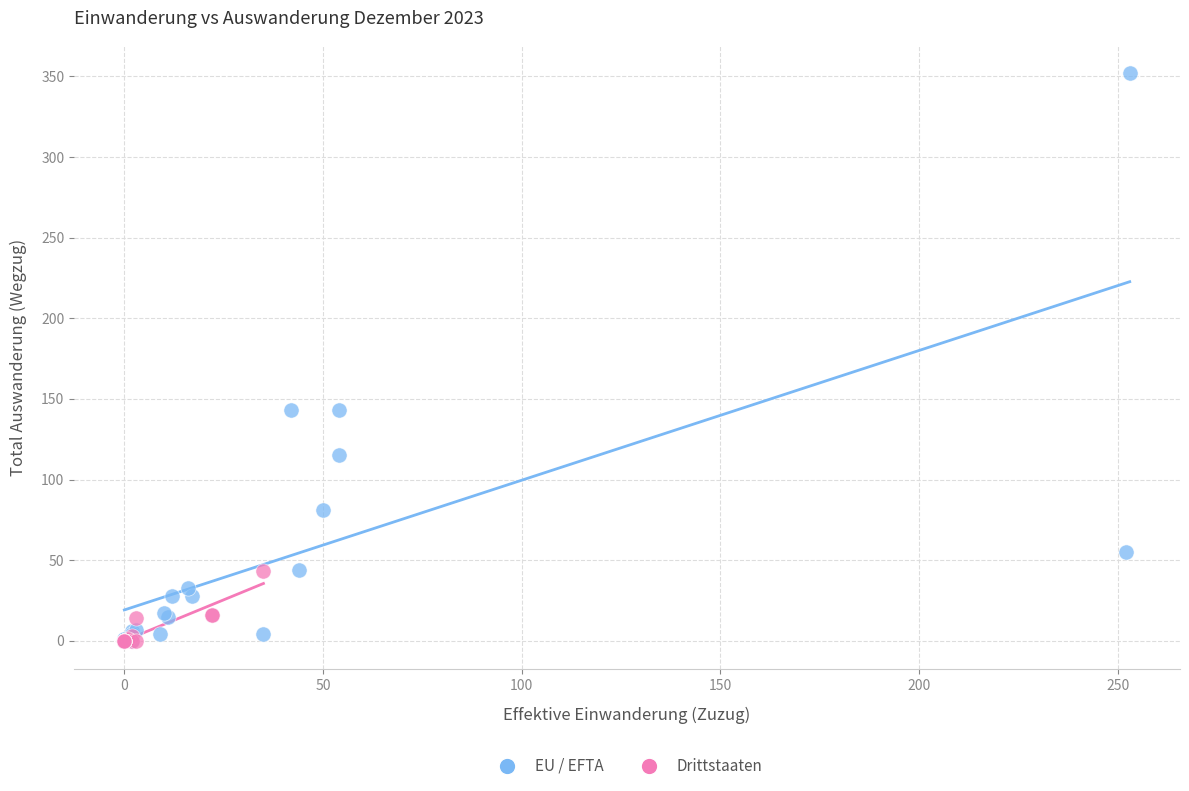

Which series contains the highest Y value?

EU / EFTA